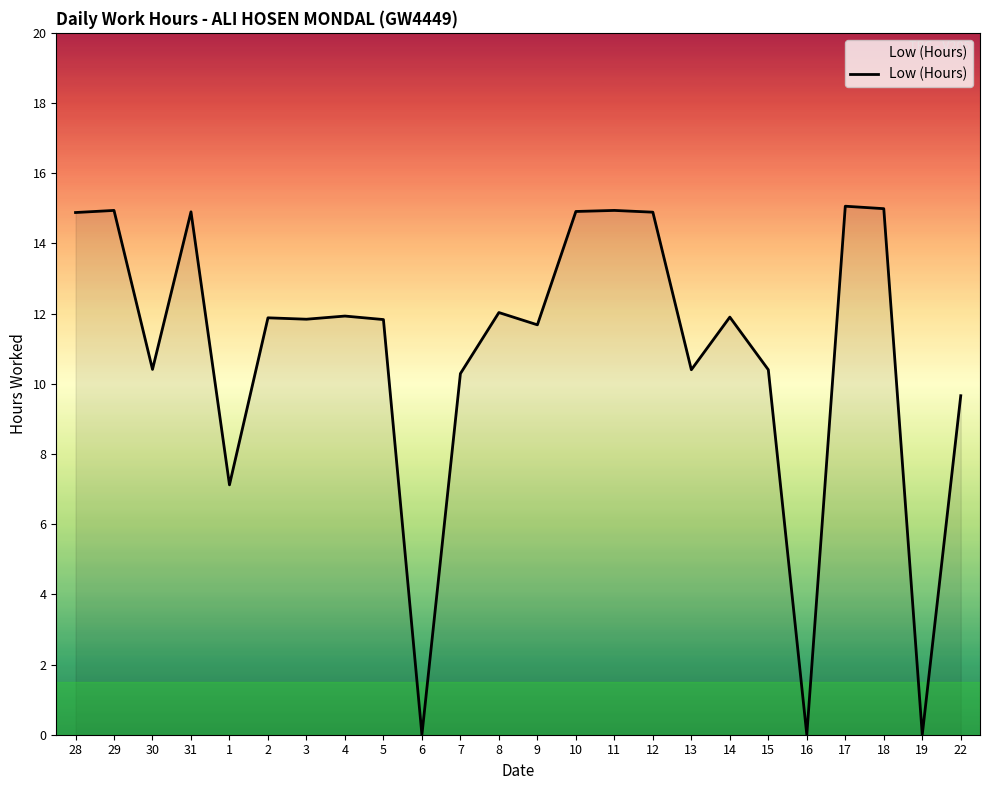

Between 17 and 8, which is larger?

17